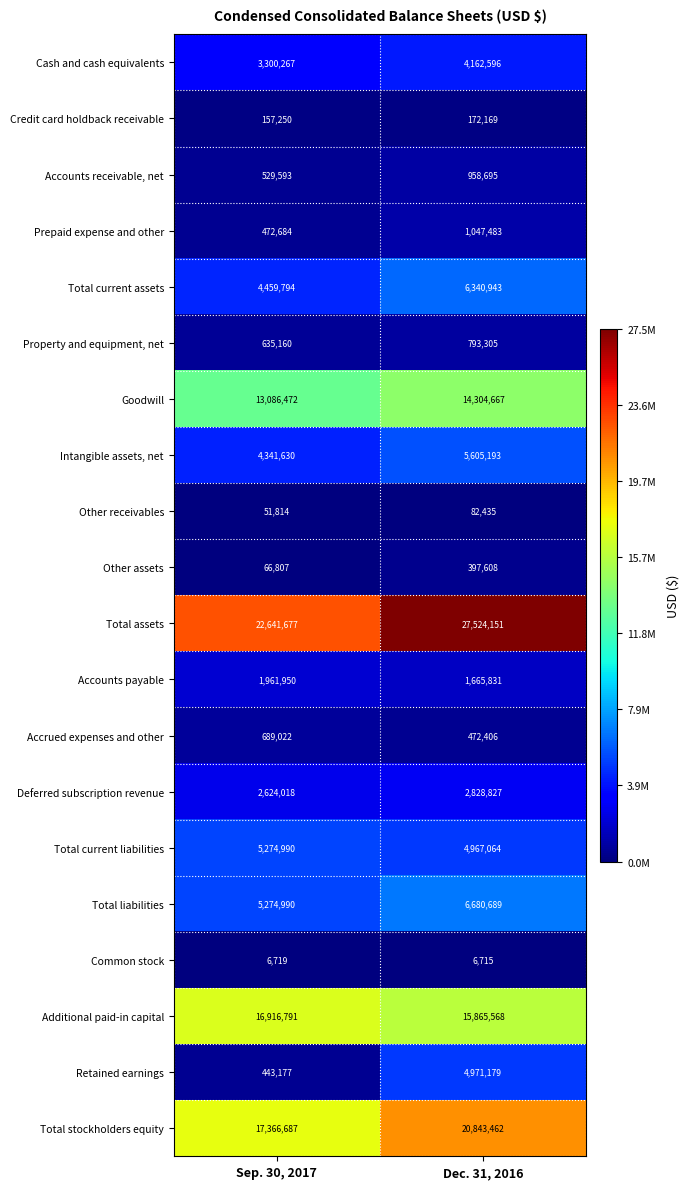

At which label is Goodwill closest to 13695569?

Sep. 30, 2017